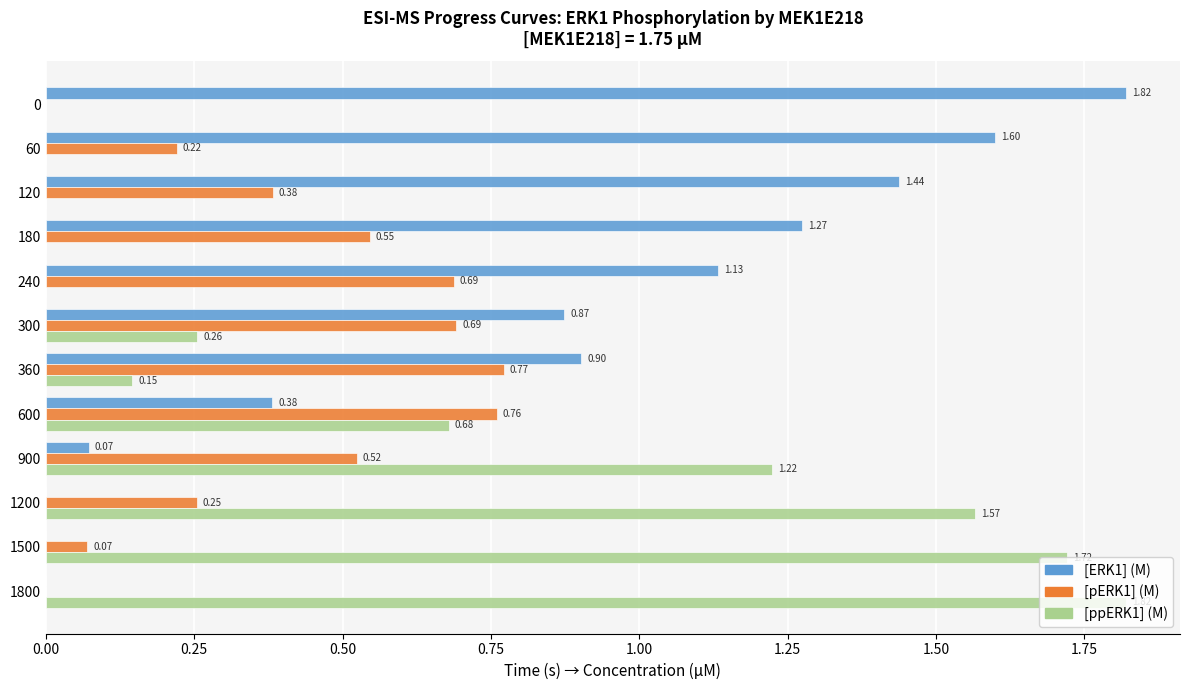

How many values in [pERK1] (M) are above zero?

10